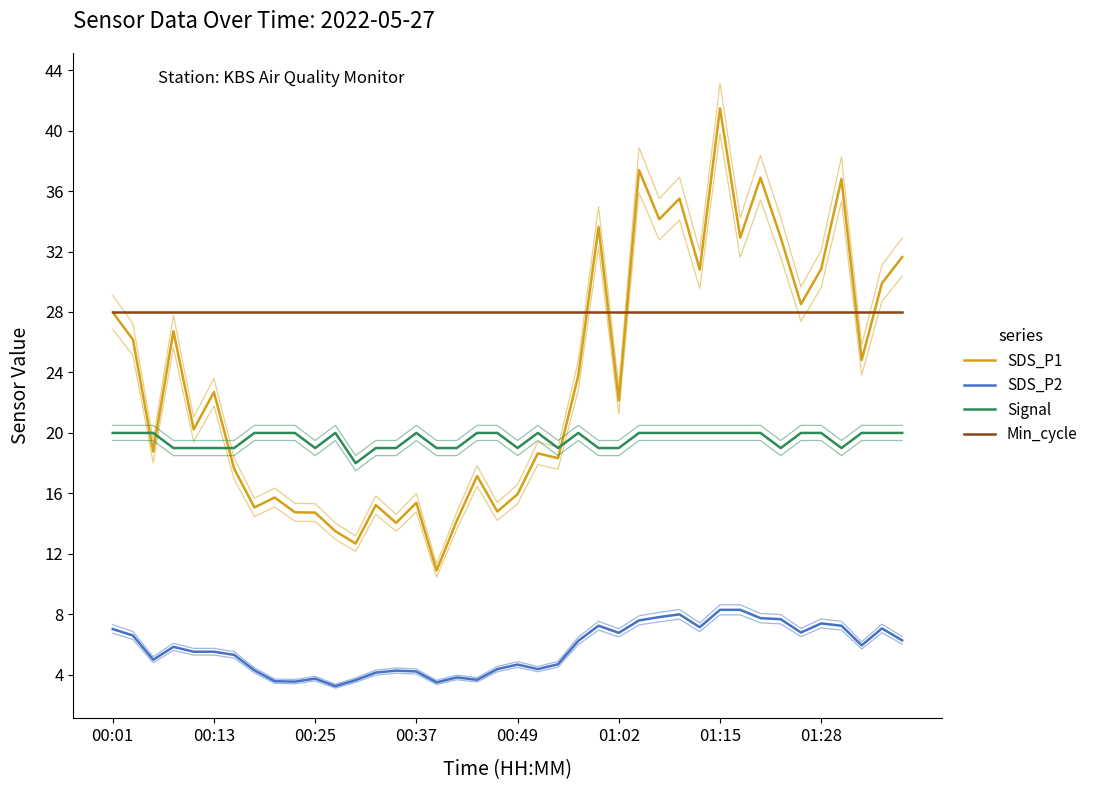

True or false: Signal has a value of 19.0 at 16.

True